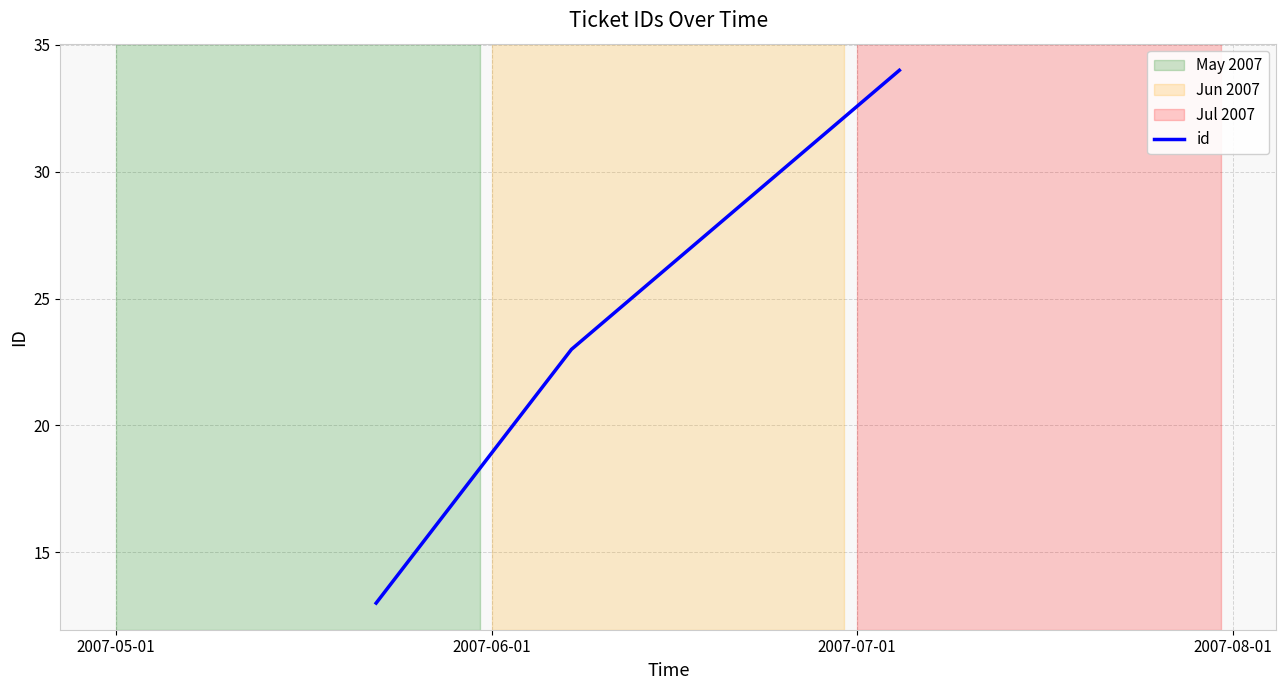

Count the number of categories in the chart.

3